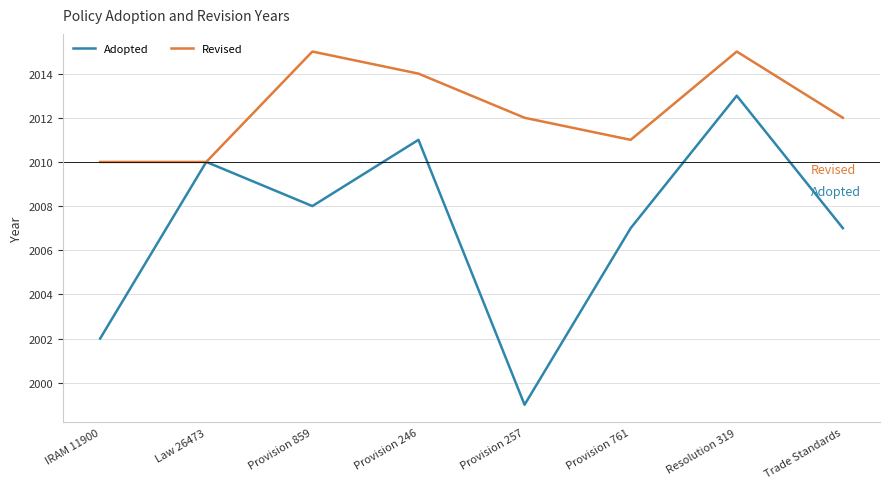

Is it true that Adopted equals 2002 at IRAM 11900?

True